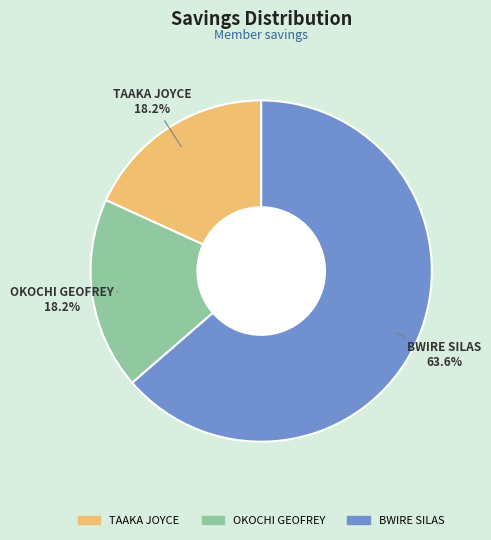

Does any single category account for the majority?

Yes